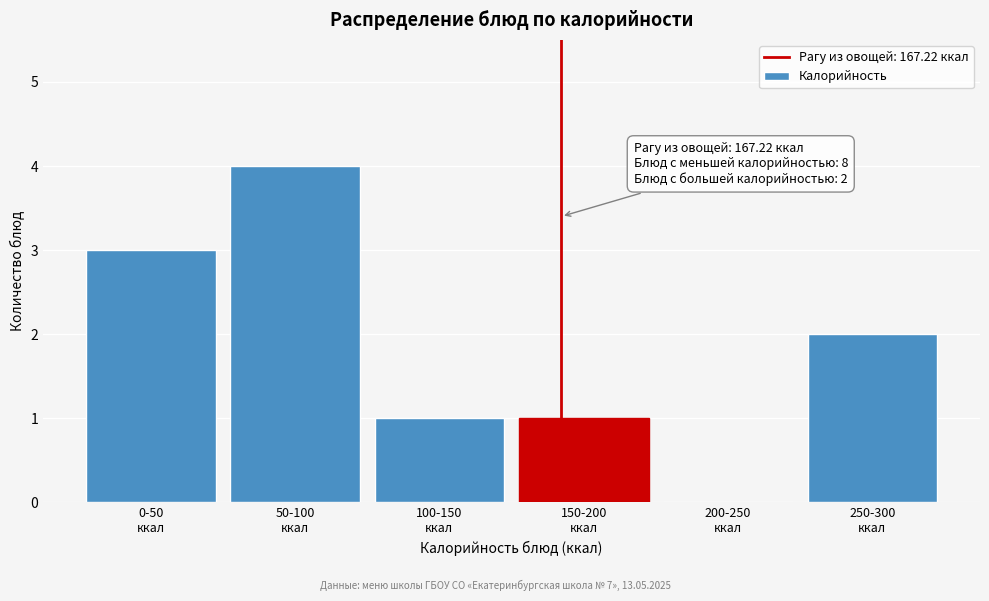

What is the greatest value displayed?

4